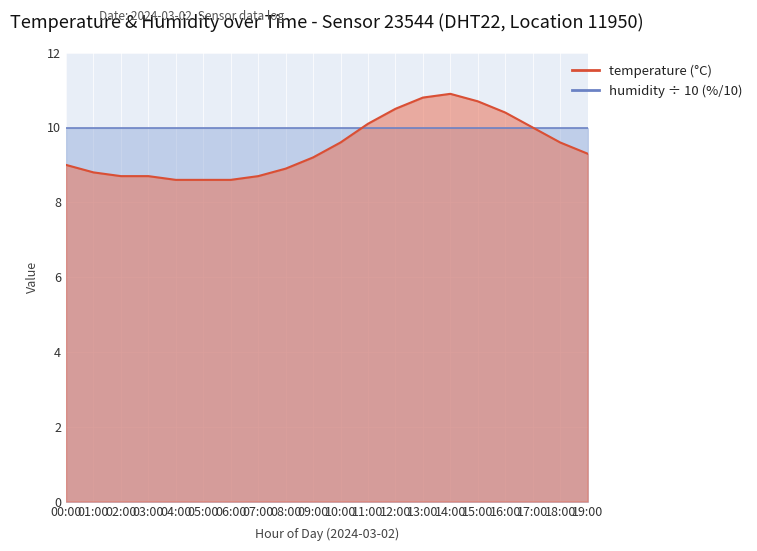

What is the difference between the maximum and second lowest values?

2.3